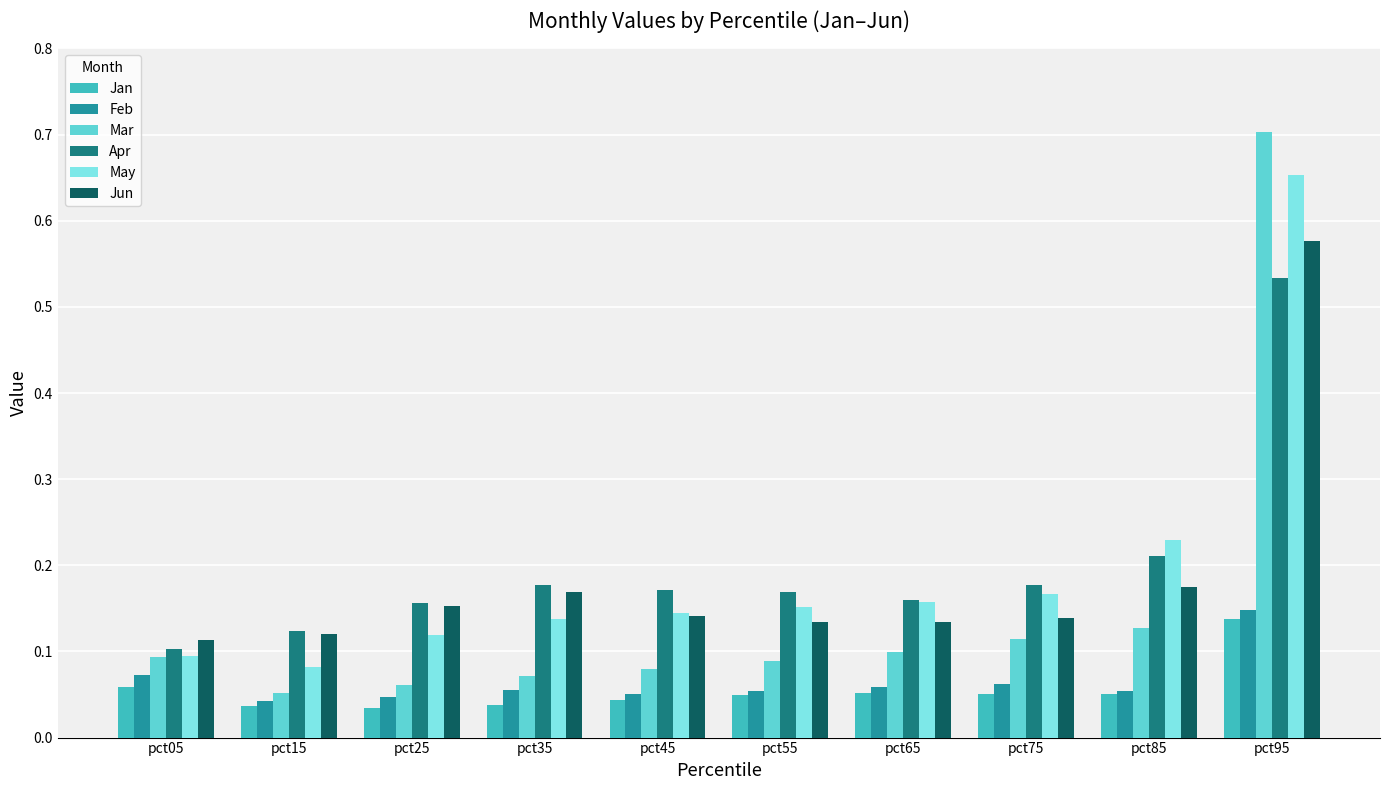

Rank the categories by Apr value from lowest to highest.

pct05, pct15, pct25, pct65, pct55, pct45, pct35, pct75, pct85, pct95